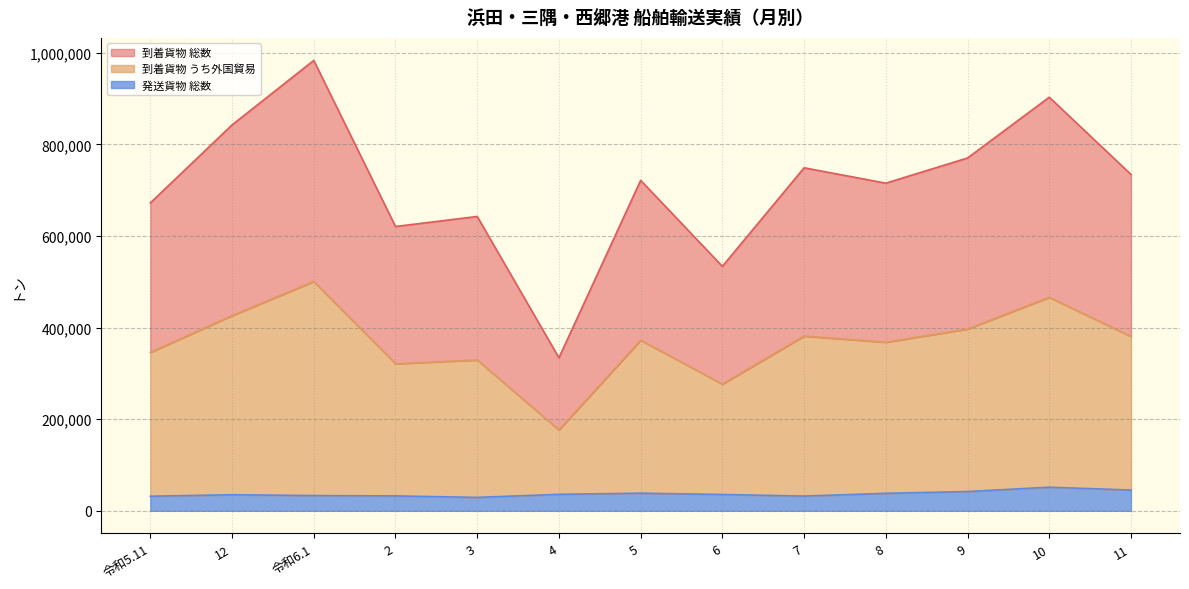

Reading left to right, list all the values displayed in this chart.

到着貨物 総数: 令和5.11=672053	12=842329	令和6.1=983109	2=620590	3=642489	4=334060	5=721326	6=533603	7=748702	8=715193	9=770086	10=902819	11=734209
到着貨物 うち外国貿易: 令和5.11=345823	12=426013	令和6.1=500581	2=320943	3=329278	4=176438	5=372399	6=276522	7=381413	8=367979	9=396796	10=465995	11=380675
発送貨物 総数: 令和5.11=31800	12=35095	令和6.1=33291	2=32463	3=29311	4=35957	5=38472	6=35631	7=32142	8=38147	9=42057	10=51543	11=45339